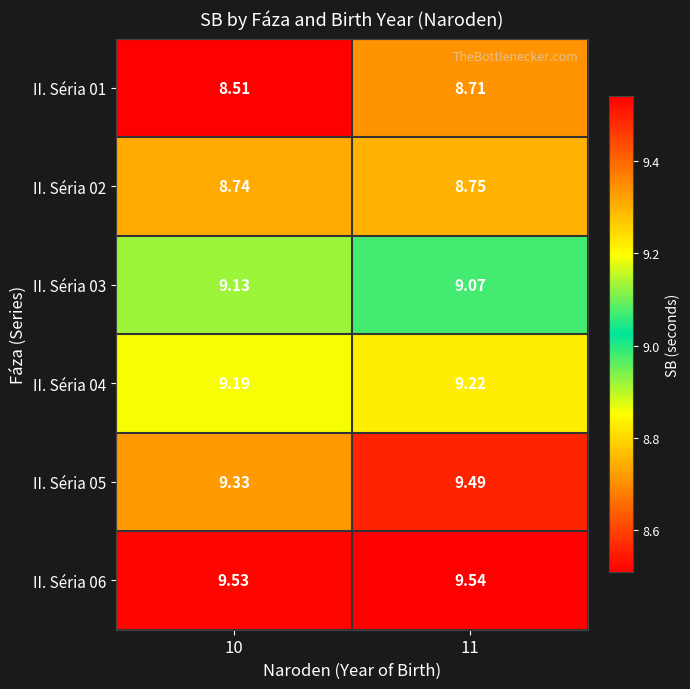

Is the value of II. Séria 04 at 10 greater than the value of II. Séria 01 at 10?

Yes